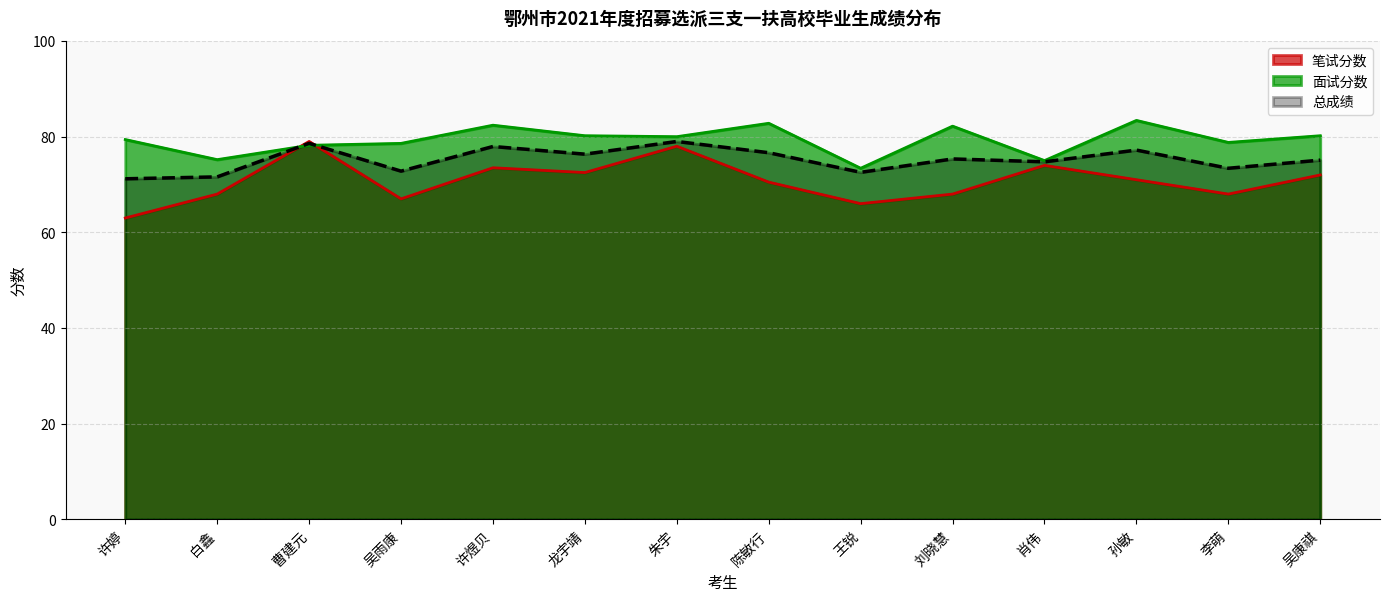

List the series in order of their peak value, highest first.

面试分数, 笔试分数, 总成绩